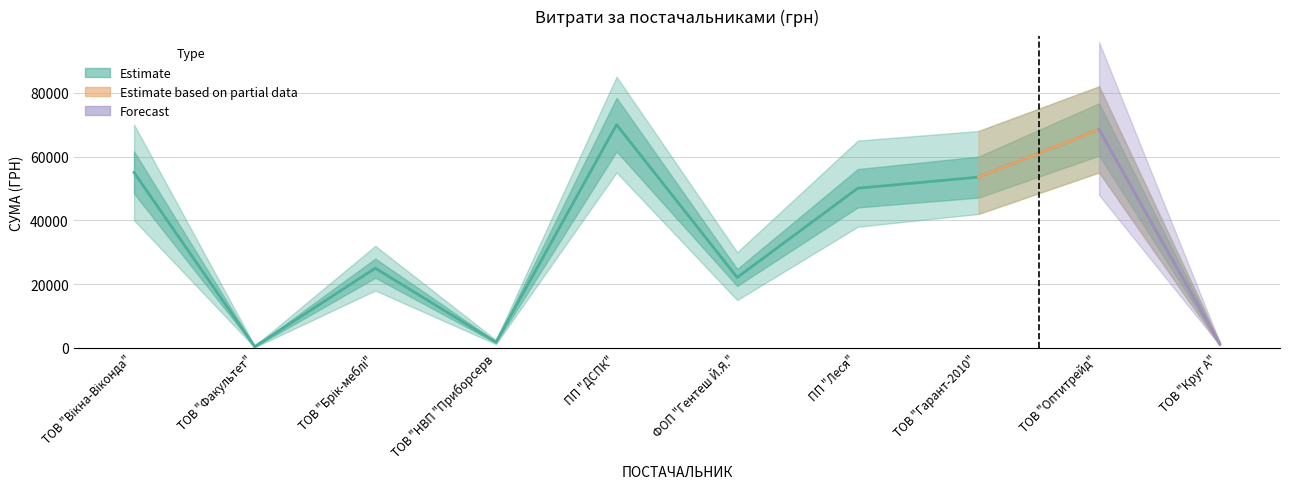

Which has a higher value, ТОВ "Гарант-2010" or ТОВ "Факультет"?

ТОВ "Гарант-2010"